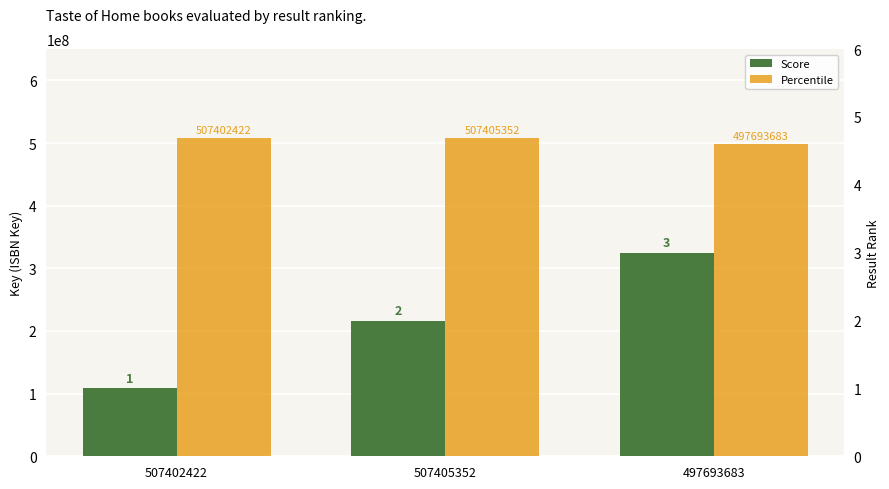

What is the minimum value shown in the chart?

1